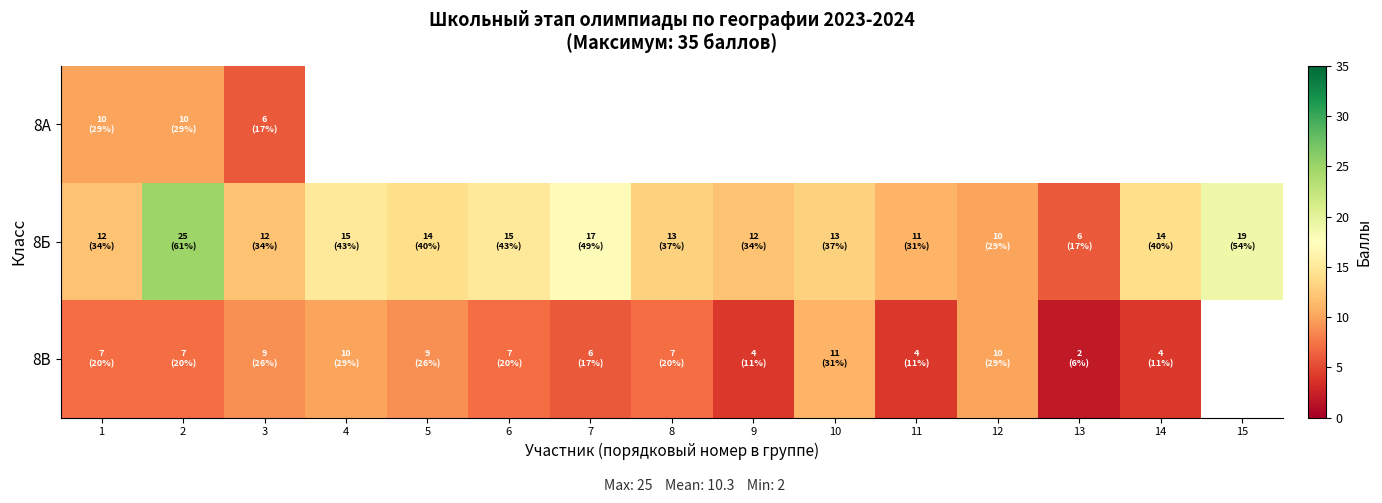

At which label does 8В first exceed 7?

3